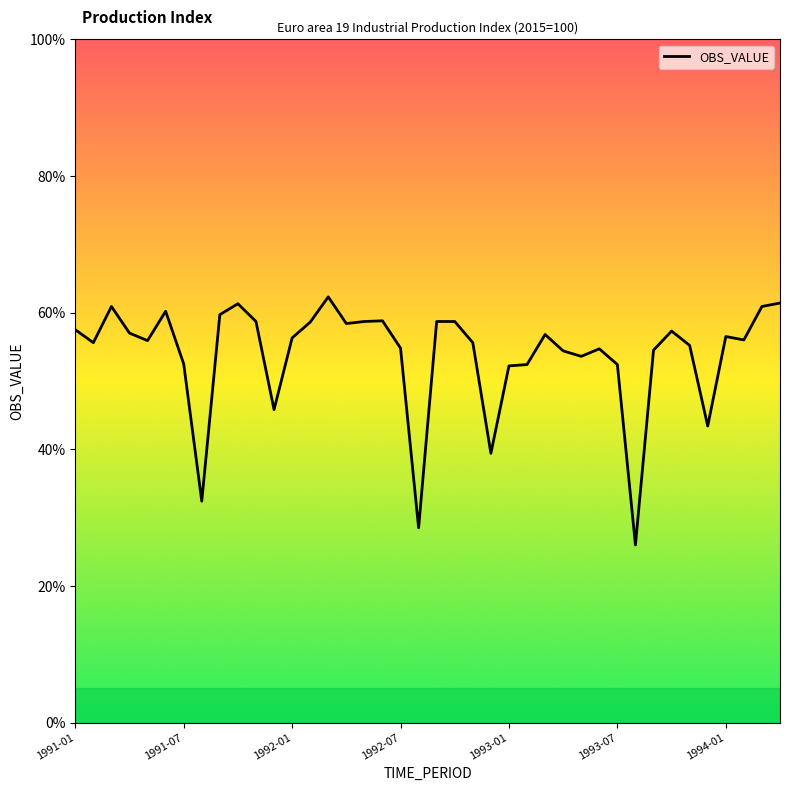

What is the smallest value displayed?

26.0